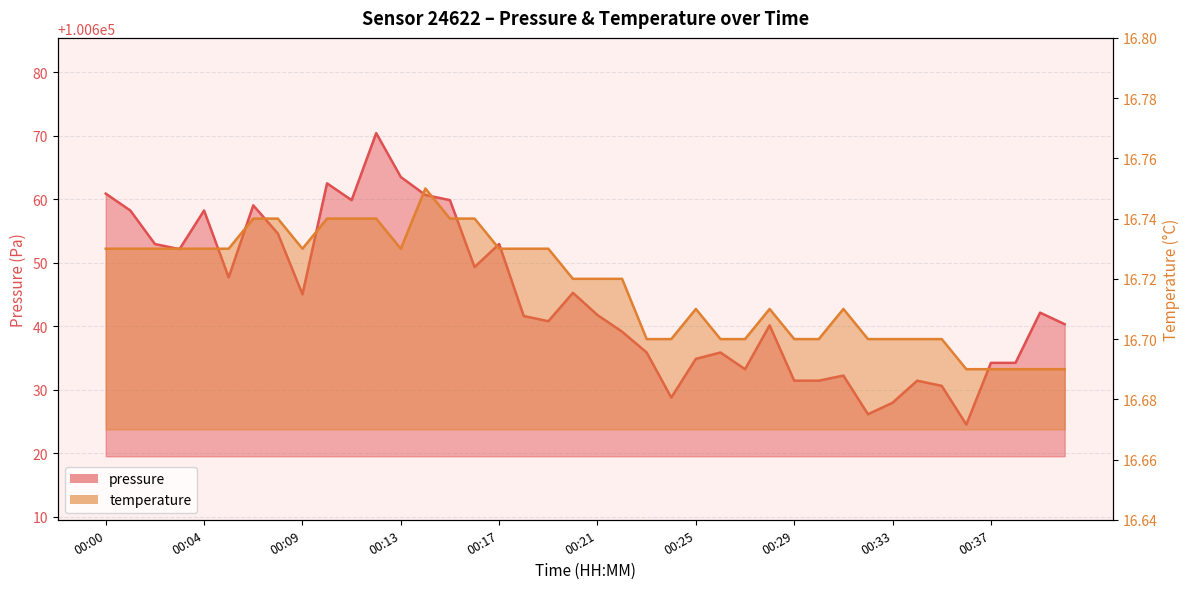

What is the approximate value of temperature at 00:13?

16.7